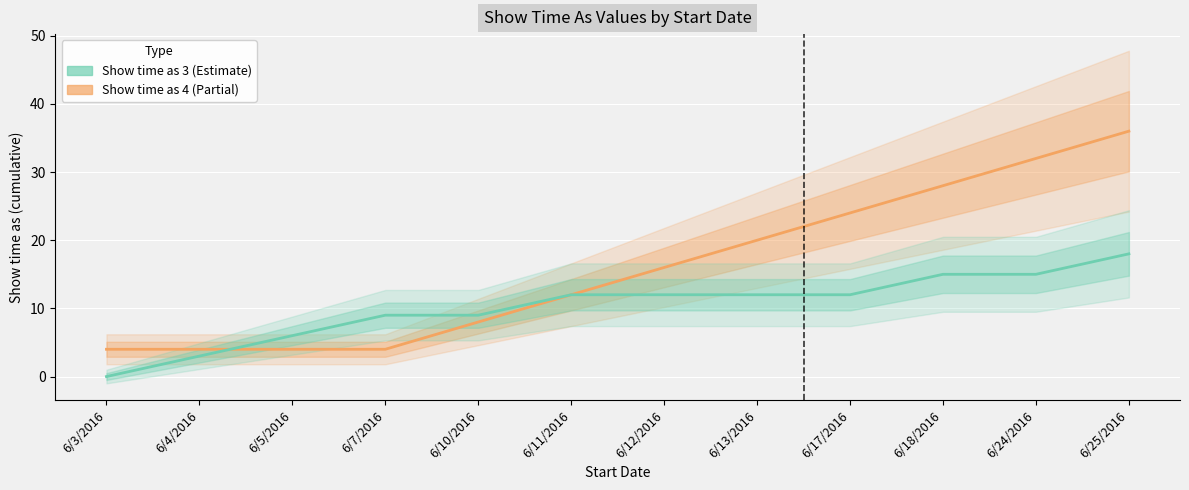

Is the value of Show time as 3 at 6/25/2016 greater than the value of Show time as 4 at 6/11/2016?

Yes